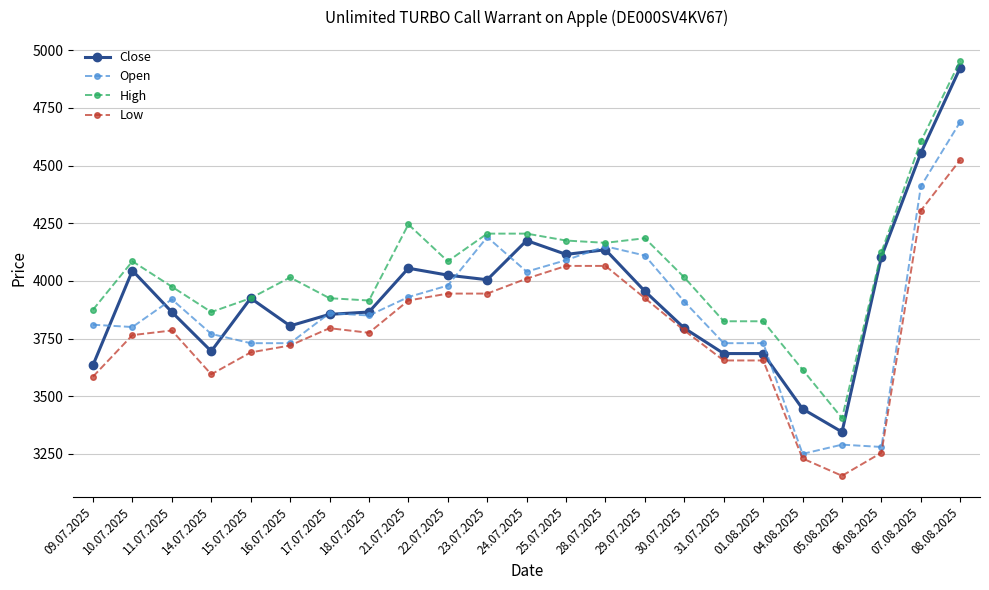

Reading left to right, list all the values displayed in this chart.

Close: 3635	4045	3865	3695	3925	3805	3855	3865	4055	4025	4005	4175	4115	4135	3955	3795	3685	3685	3445	3345	4105	4555	4925
Open: 3810	3800	3920	3770	3730	3730	3860	3850	3930	3980	4190	4040	4090	4150	4110	3910	3730	3730	3250	3290	3280	4410	4690
High: 3875	4085	3975	3865	3925	4015	3925	3915	4245	4085	4205	4205	4175	4165	4185	4015	3825	3825	3615	3405	4125	4605	4955
Low: 3585	3765	3785	3595	3690	3720	3795	3775	3915	3945	3945	4010	4065	4065	3925	3785	3655	3655	3230	3155	3255	4305	4525